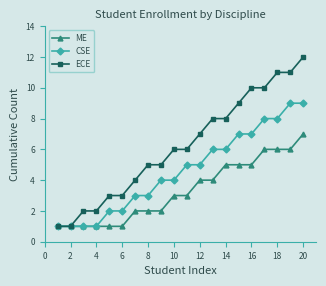

Which series has the largest total across all categories?

ECE